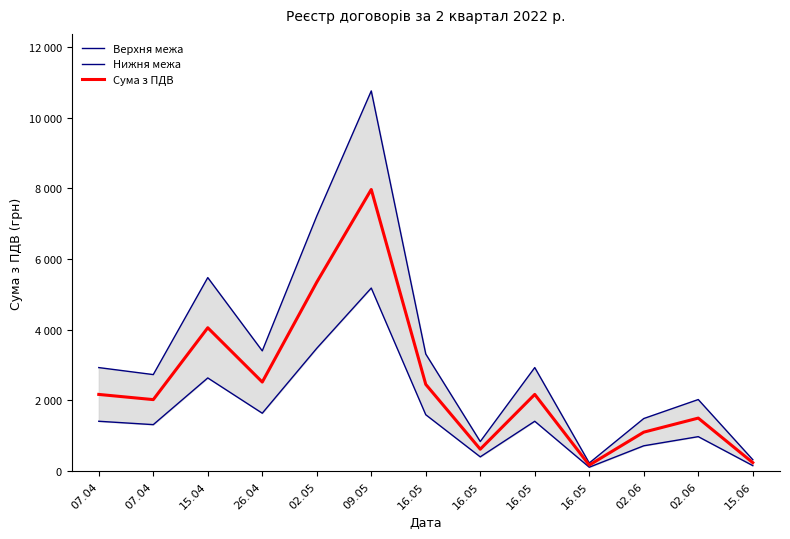

Where does the Сума з ПДВ series first go above 2169?

07.04